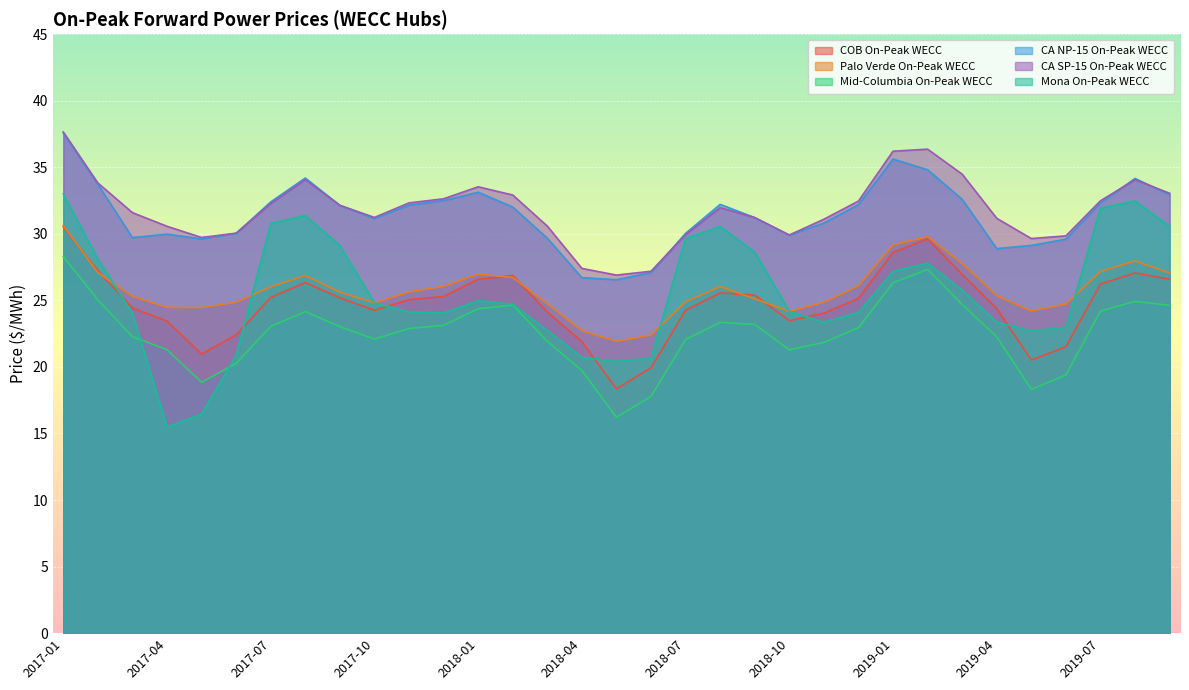

The value of CA NP-15 On-Peak WECC at 2019-02 is 55.4. True or false?

False